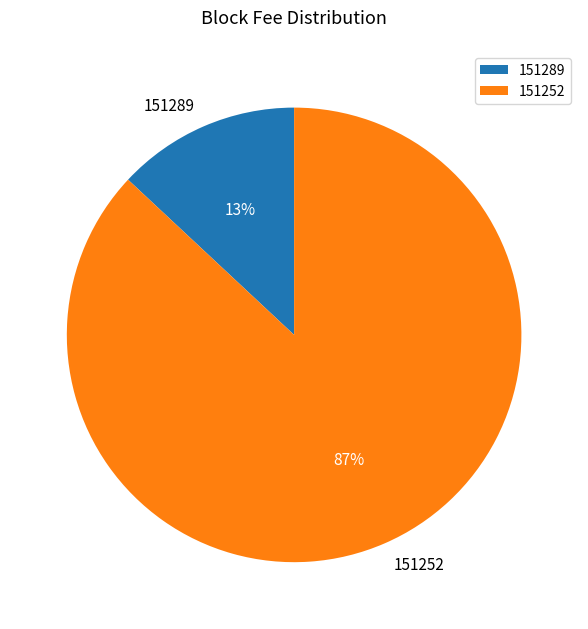

Which category has the smallest portion of the pie?

151289